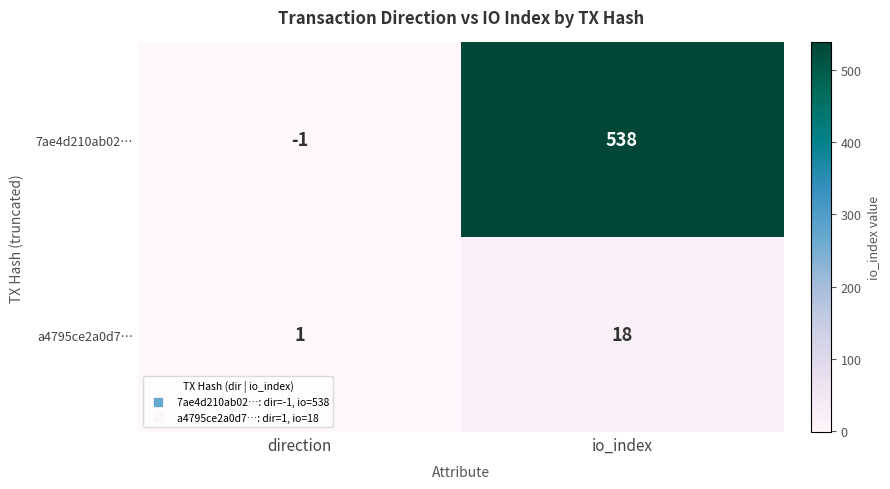

Reading left to right, extract all data points from this chart.

7ae4d210ab02…: -1	538
a4795ce2a0d7…: 1	18